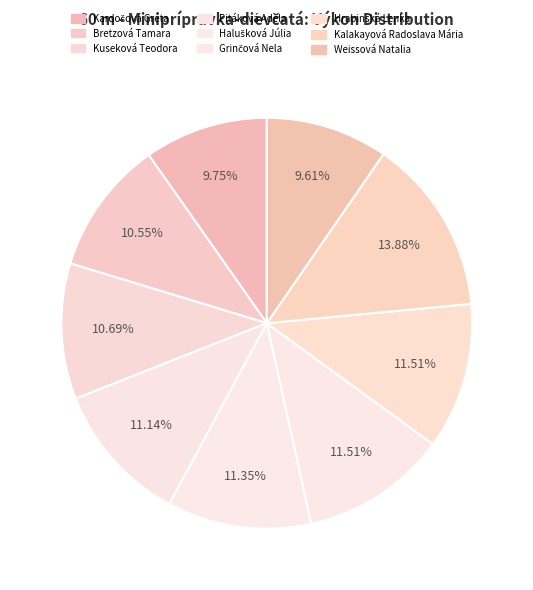

What percentage do Pitáková Adela and Hrabinská Lenka together represent?

22.7%